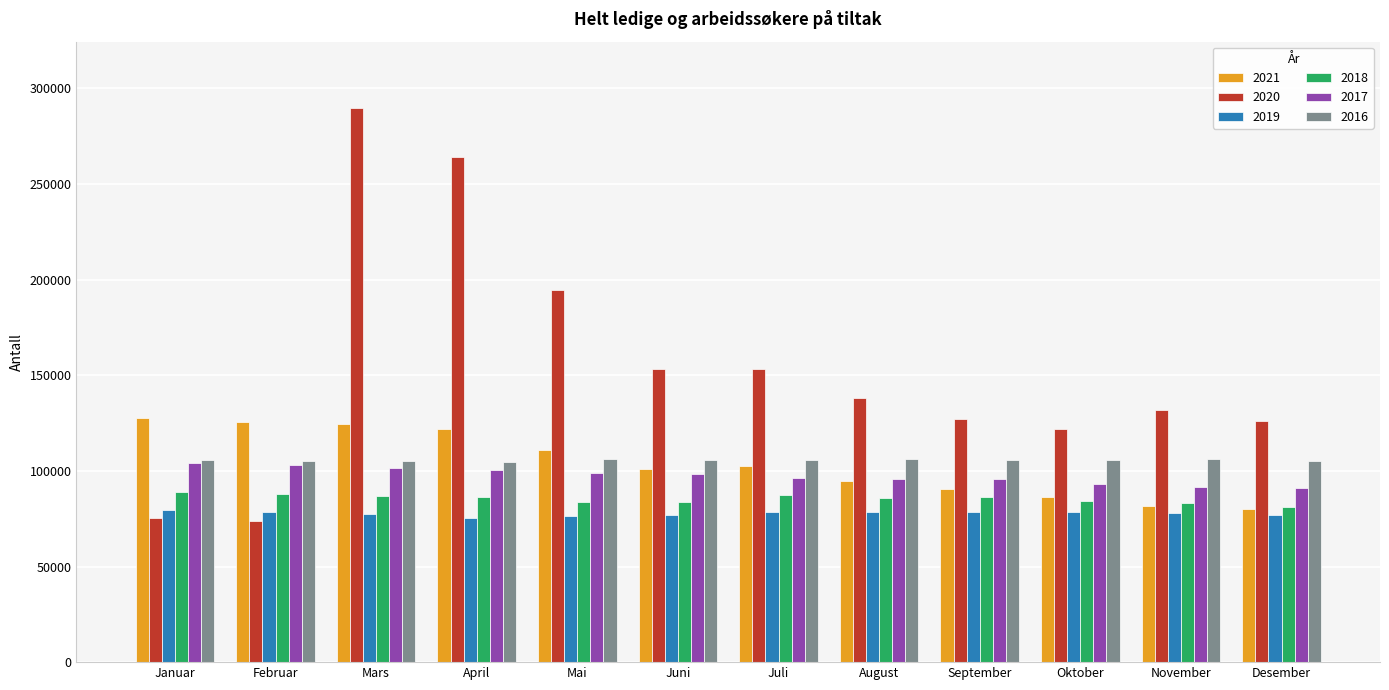

Count the number of data series in this chart.

6